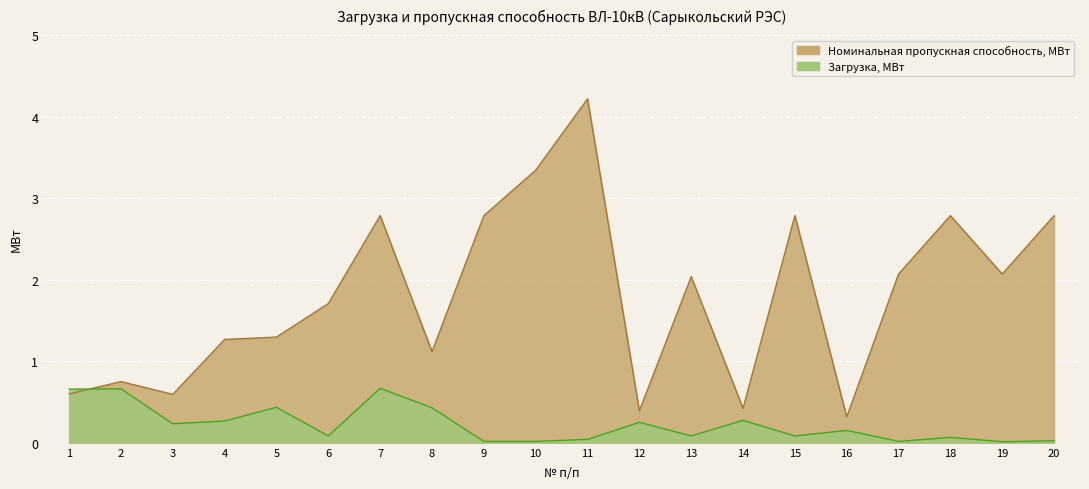

What is the difference between the maximum and minimum values in the Загрузка, МВт series?

0.7